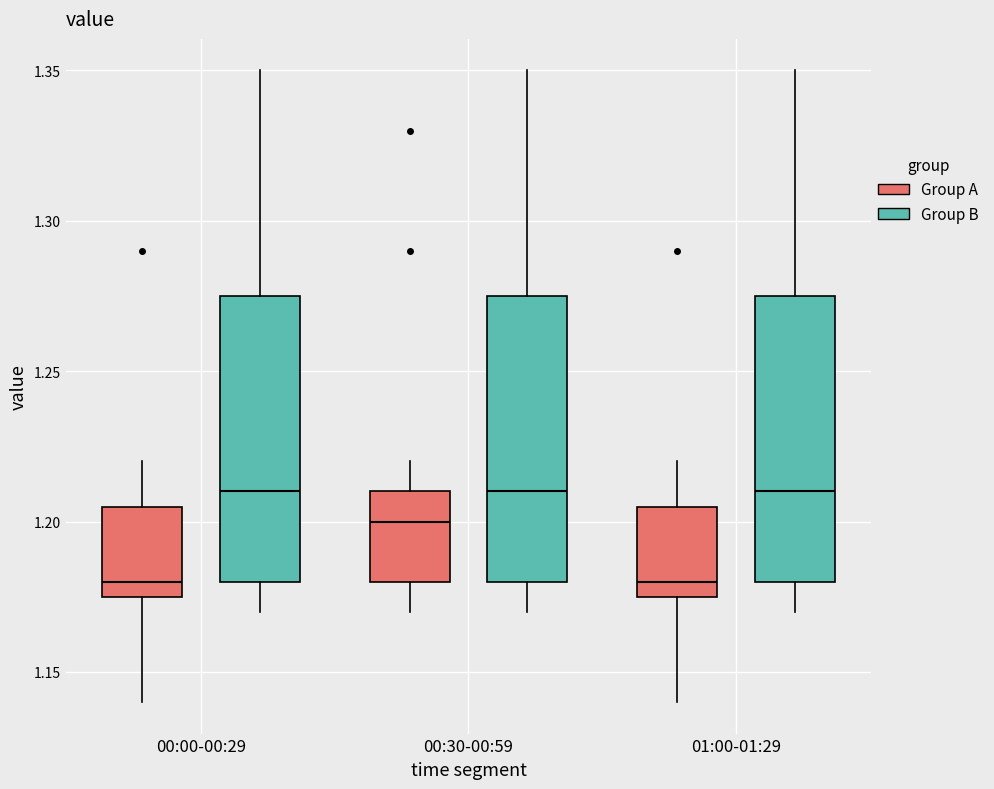

Reading left to right, read every box against the y-axis: the position of its median line, the range the box covers, and the ends of its whiskers. The values are not printed on the chart, so give them approximately, as read against the axis.

00:00-00:29 (Group A): median 1.180, box 1.175 to 1.205, whiskers 1.140 to 1.220
00:00-00:29 (Group B): median 1.210, box 1.180 to 1.275, whiskers 1.170 to 1.350
00:30-00:59 (Group A): median 1.200, box 1.180 to 1.210, whiskers 1.170 to 1.220
00:30-00:59 (Group B): median 1.210, box 1.180 to 1.275, whiskers 1.170 to 1.350
01:00-01:29 (Group A): median 1.180, box 1.175 to 1.205, whiskers 1.140 to 1.220
01:00-01:29 (Group B): median 1.210, box 1.180 to 1.275, whiskers 1.170 to 1.350